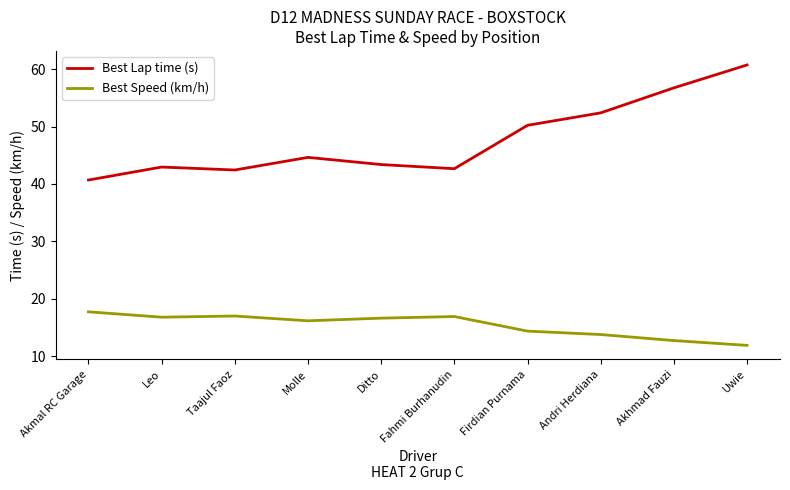

True or false: Best Lap time (s) and Best Speed (km/h) intersect in this chart.

False